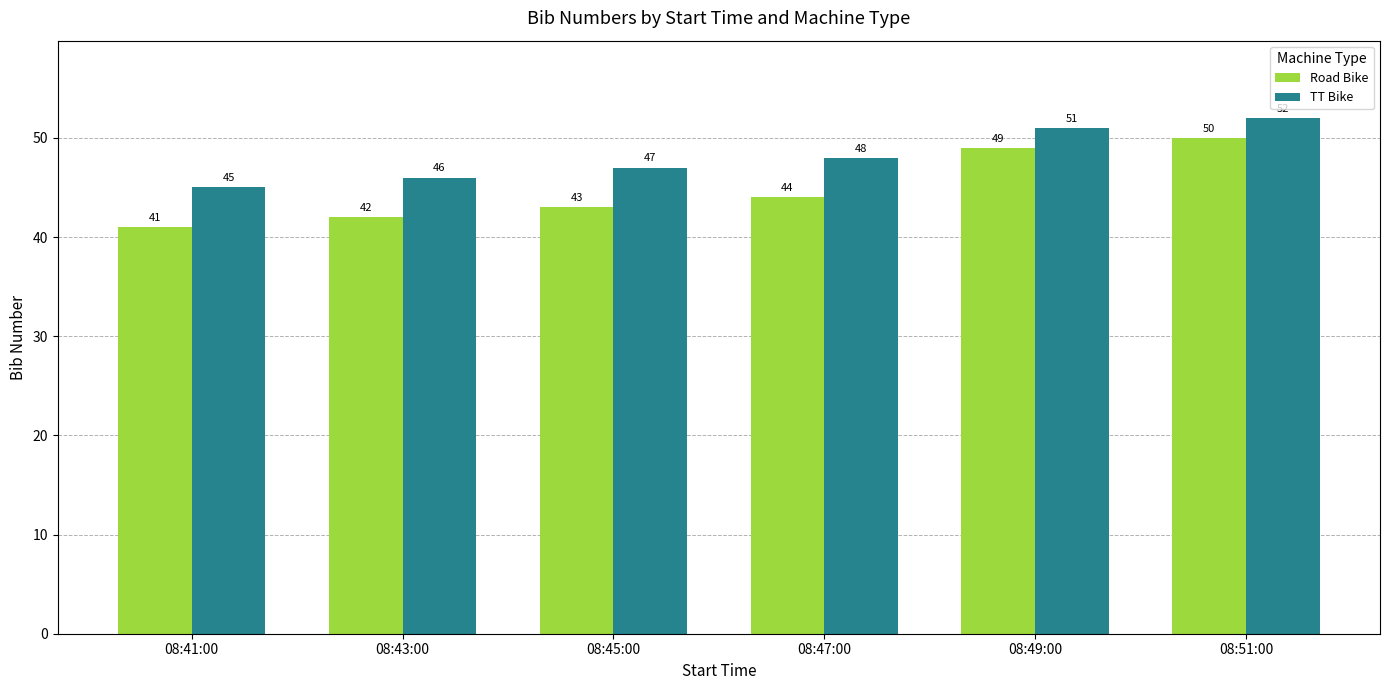

How many groups of bars are there?

6